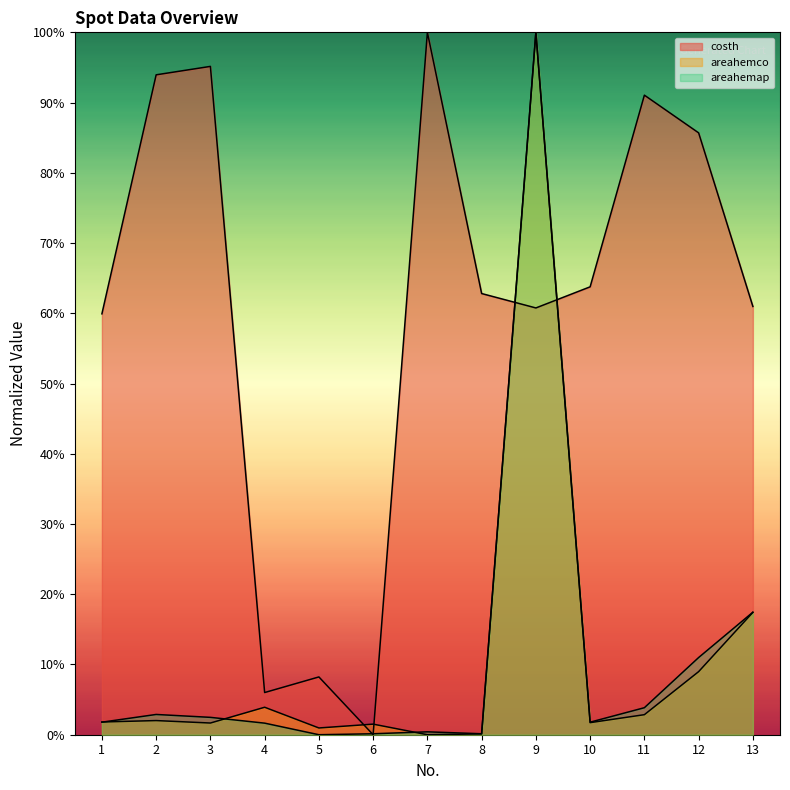

Reading right to left, extract all data points from this chart.

costh: 13=0.6	12=0.9	11=0.9	10=0.6	9=0.6	8=0.6	7=1.0	6=0.0	5=0.1	4=0.1	3=1.0	2=0.9	1=0.6
areahemco: 13=0.2	12=0.1	11=0.0	10=0.0	9=1.0	8=0.0	7=0.0	6=0.0	5=0.0	4=0.0	3=0.0	2=0.0	1=0.0
areahemap: 13=0.2	12=0.1	11=0.0	10=0.0	9=1.0	8=0.0	7=0.0	6=0.0	5=0.0	4=0.0	3=0.0	2=0.0	1=0.0